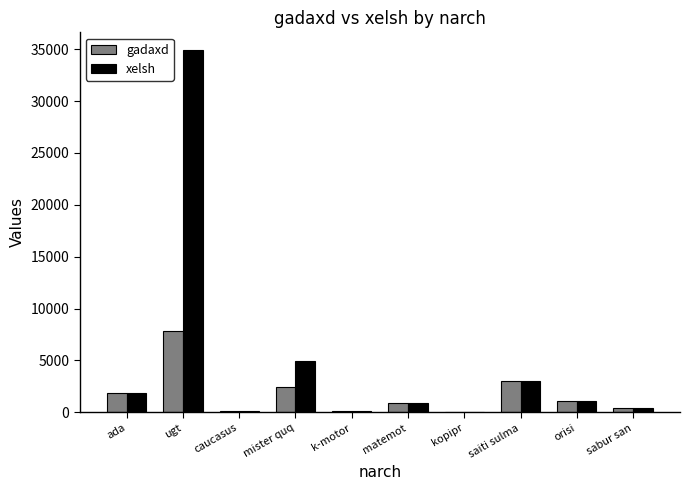

What is the sum of the xelsh values at matemot and ugt?

35740